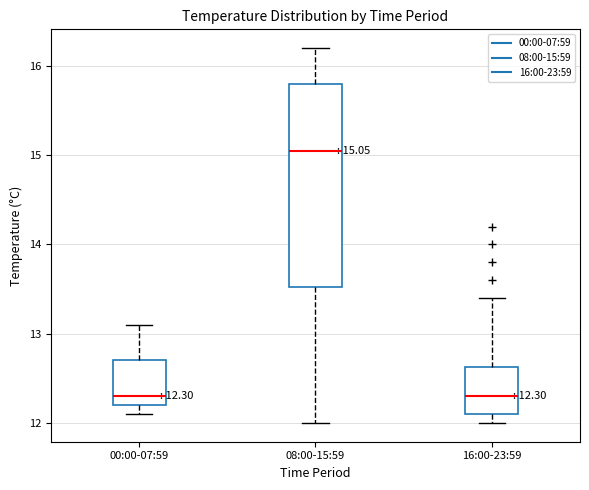

Which box is the tallest, from its lower edge to its upper edge?

08:00-15:59